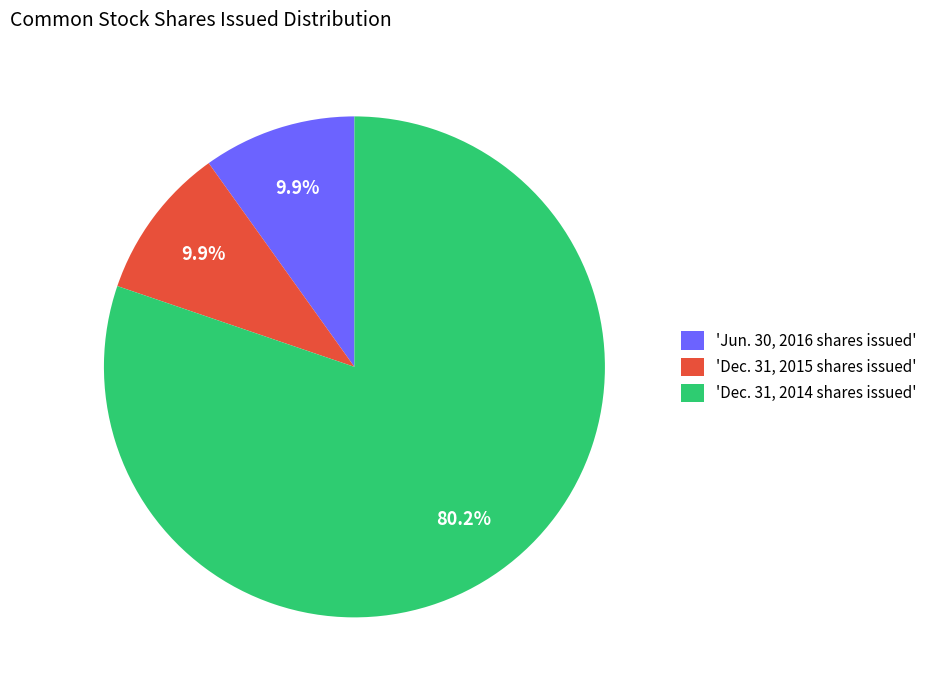

How many slices are in this pie chart?

3